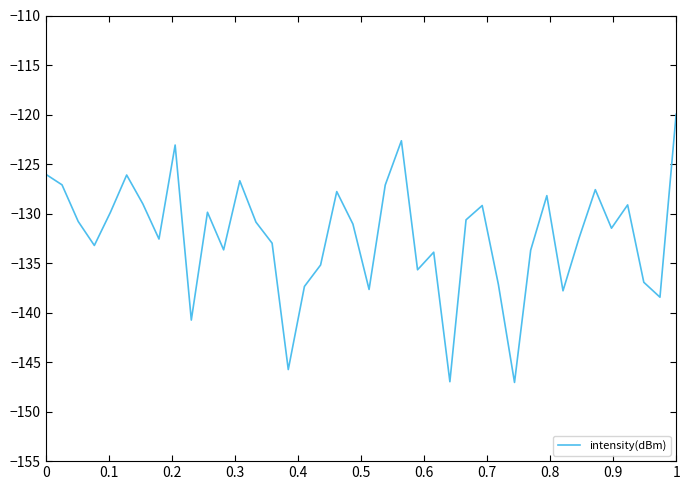

What is the greatest value displayed?

-120.0